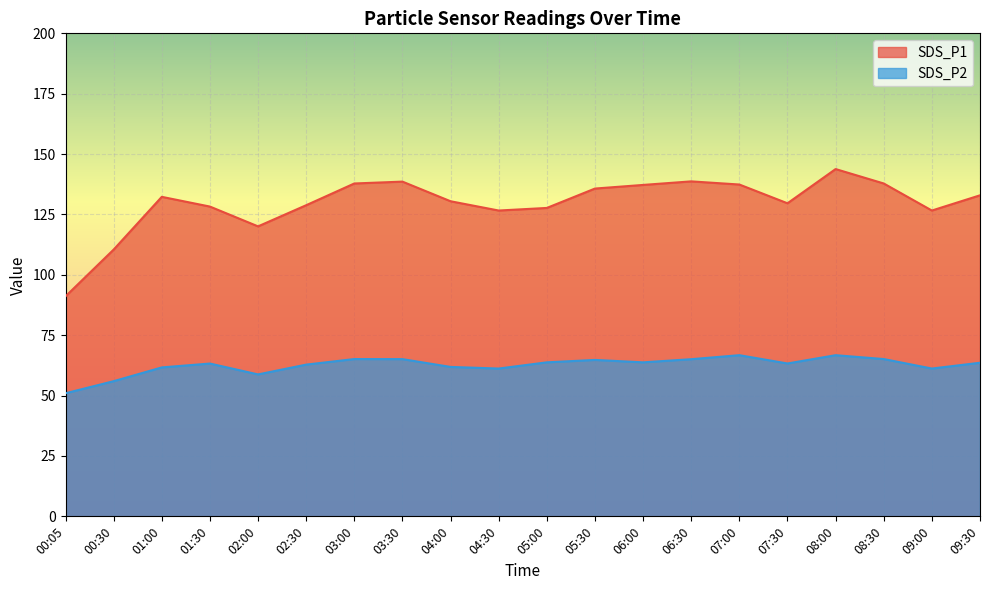

How many lines are shown in the chart?

2